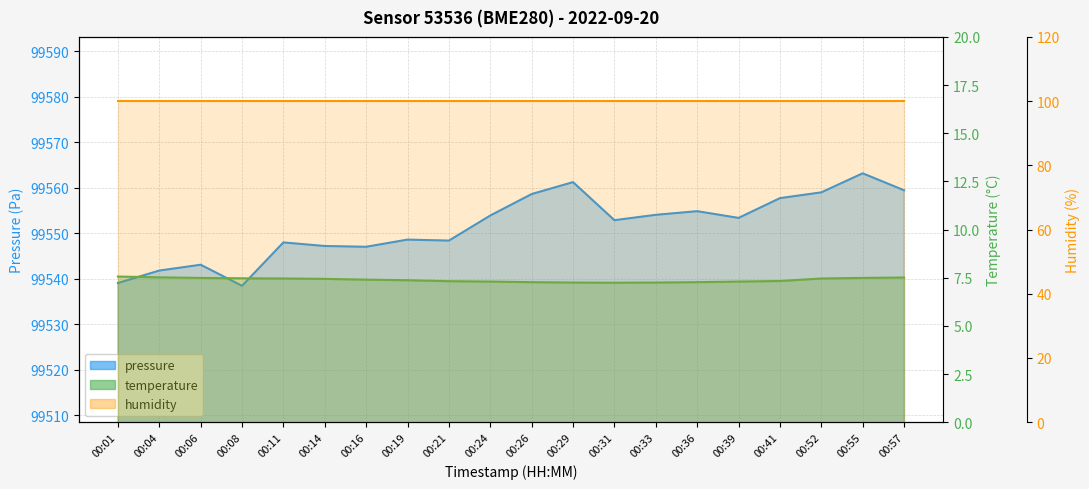

What is the value of the temperature point at the 7th from the left?

7.4